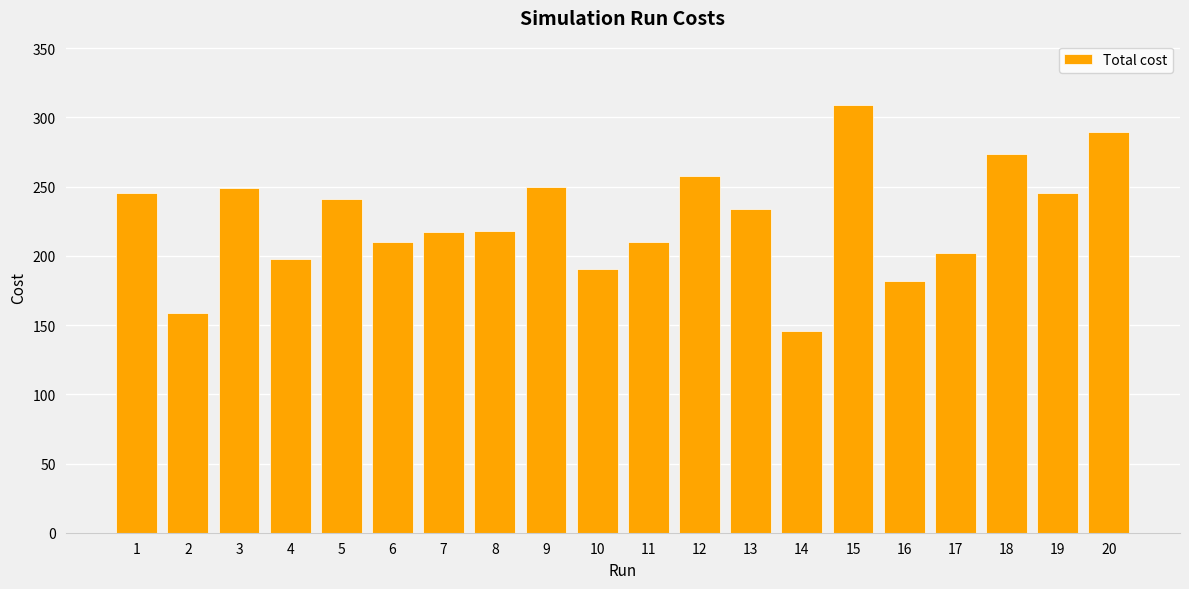

What is the change in value from 8 to 20?

+71.6